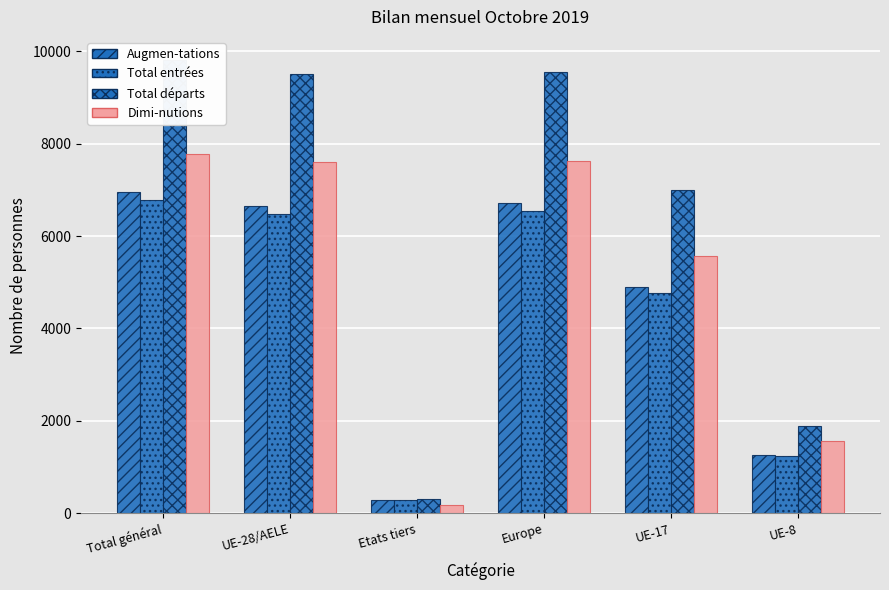

What is the difference between the maximum and second lowest values in the Total départs series?

7922